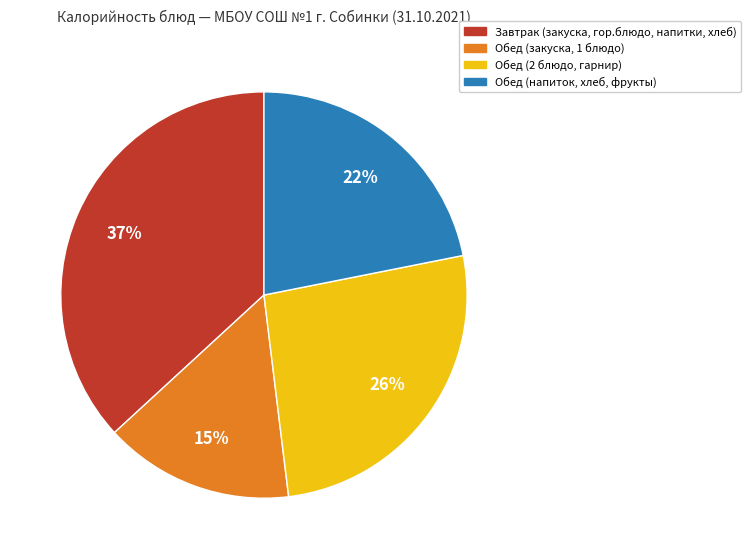

Which slice is the smallest?

Обед (закуска, 1 блюдо)